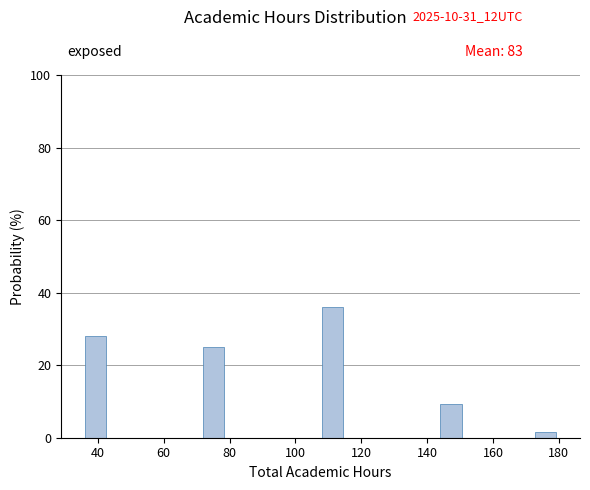

Around what value on the x-axis is the tallest bar? Give the approximate position of its centre, as read against the axis.

112